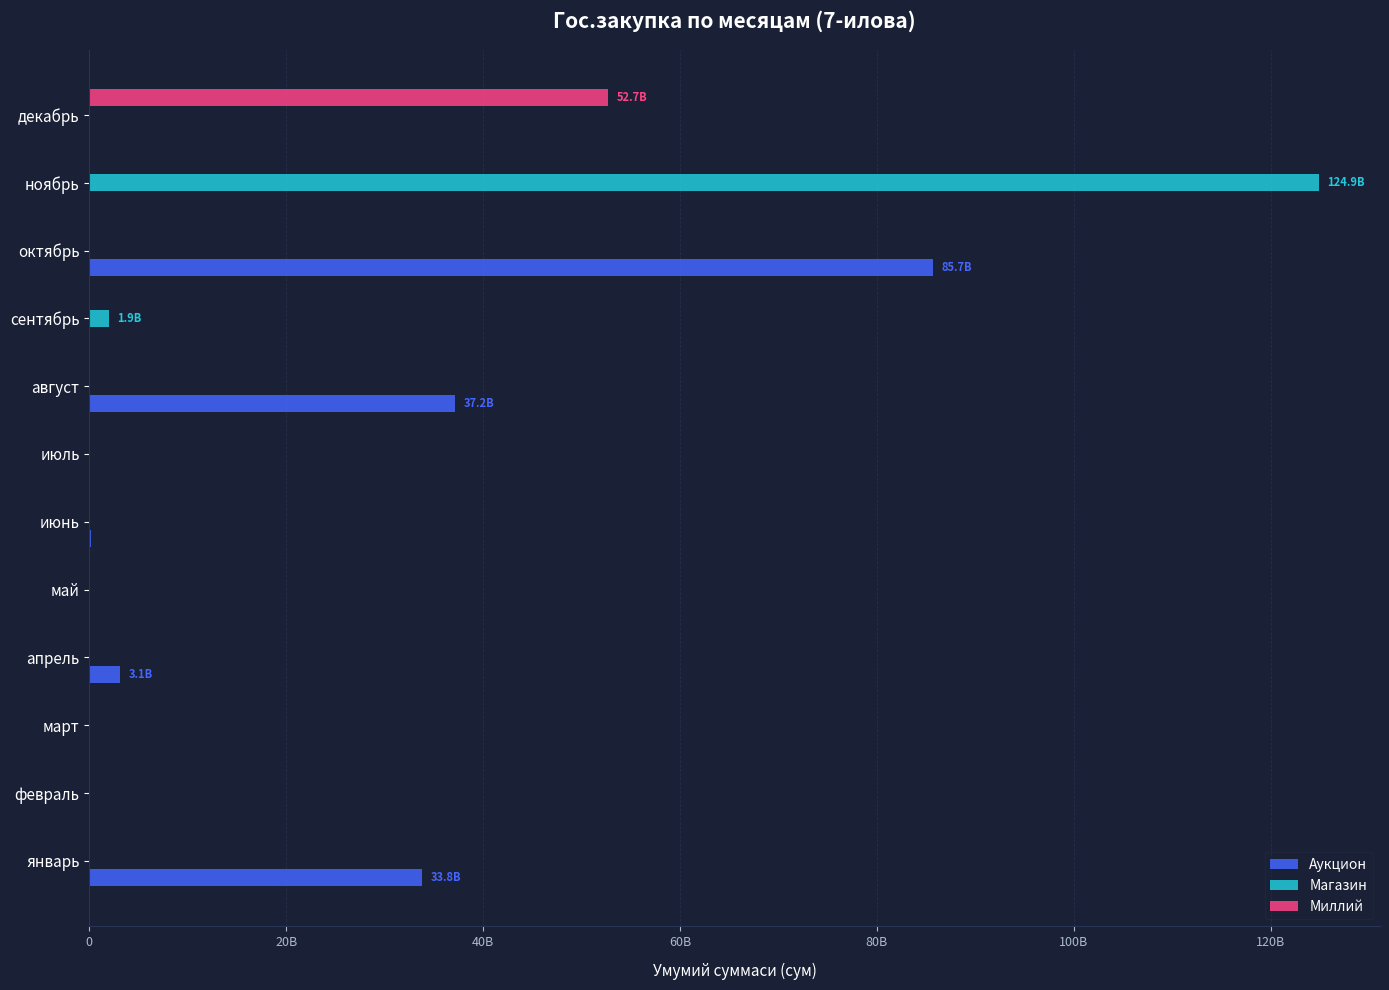

What are all the series names shown in the legend?

Аукцион, Магазин, Миллий